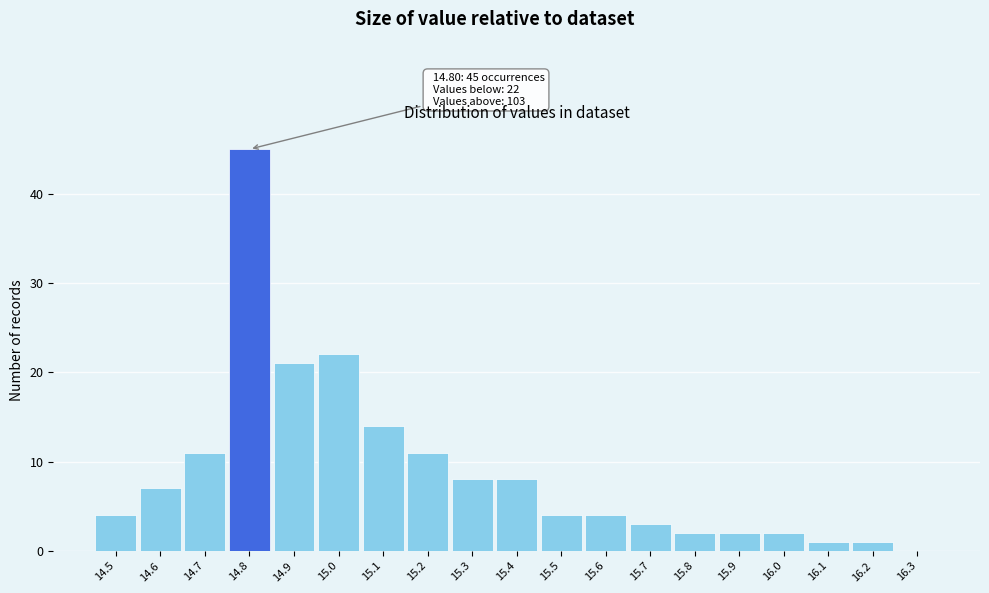

Over which range of the x-axis is the bar tallest?

14.75 to 14.85